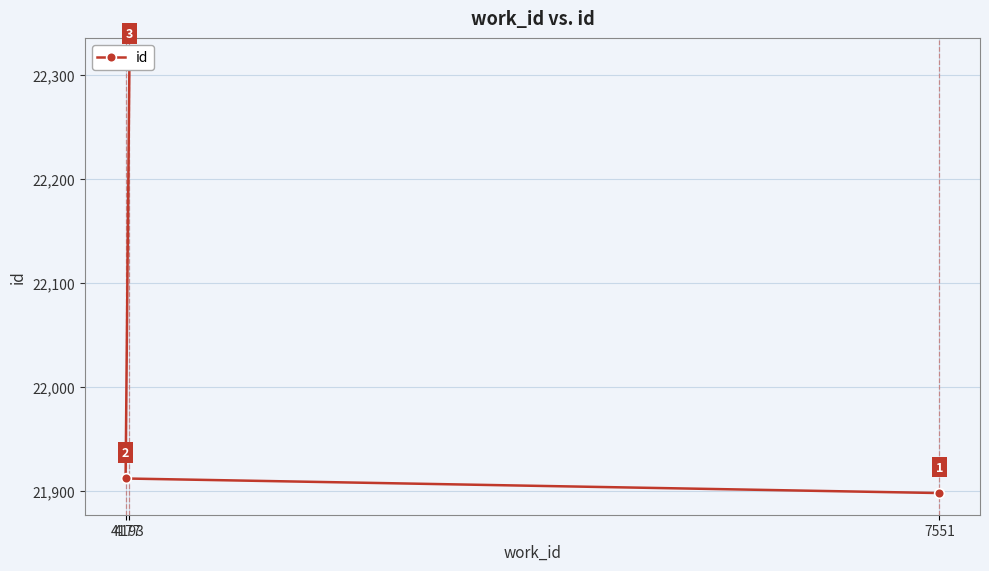

The value at 4177 is 13646. True or false?

False